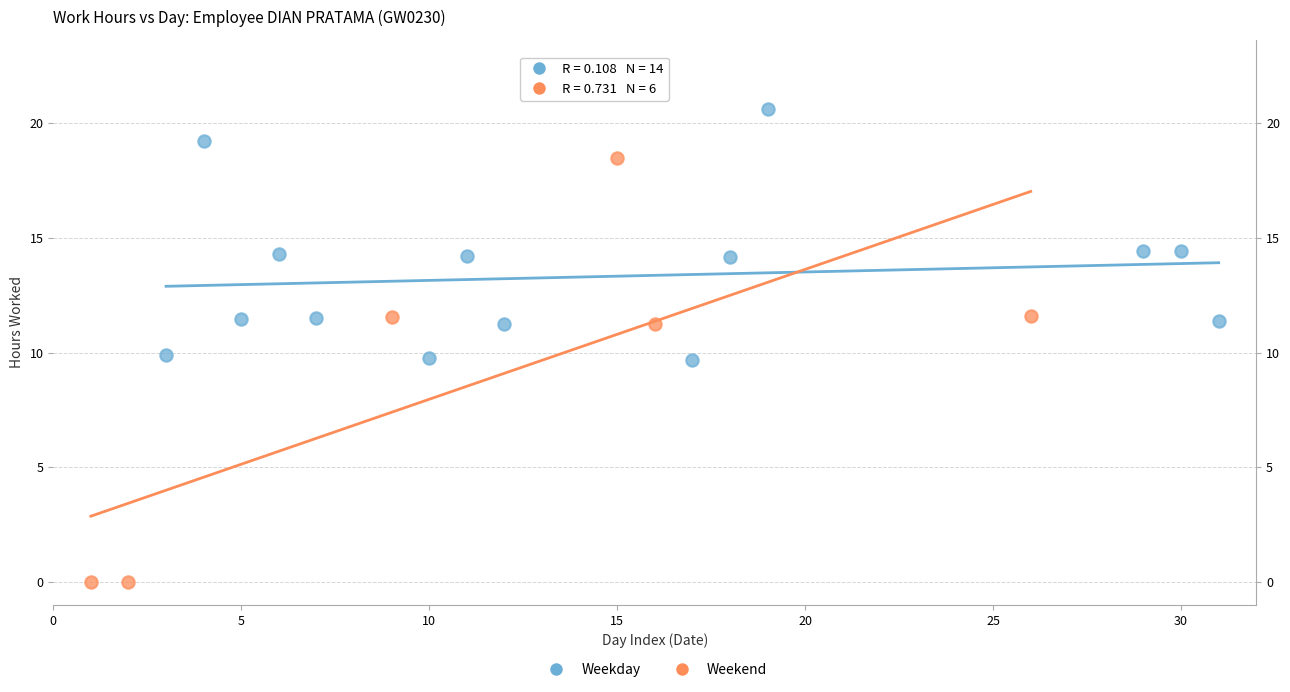

Which series contains the highest Y value?

Weekday